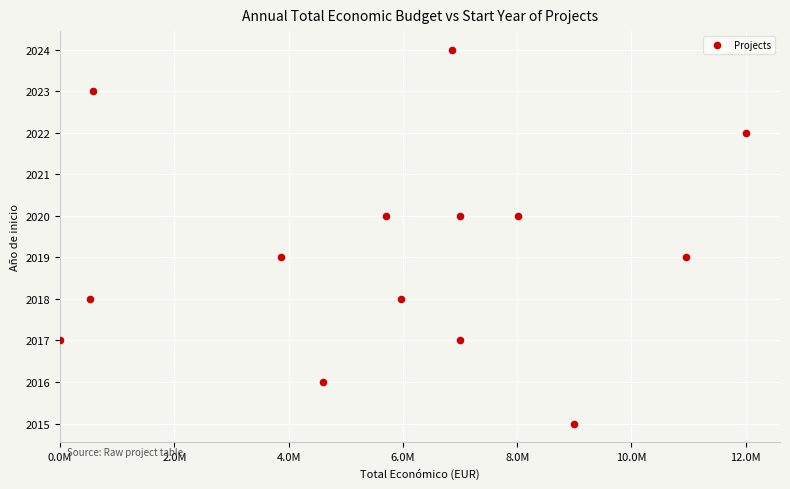

What is the range of X values (max minus min)?

11994859